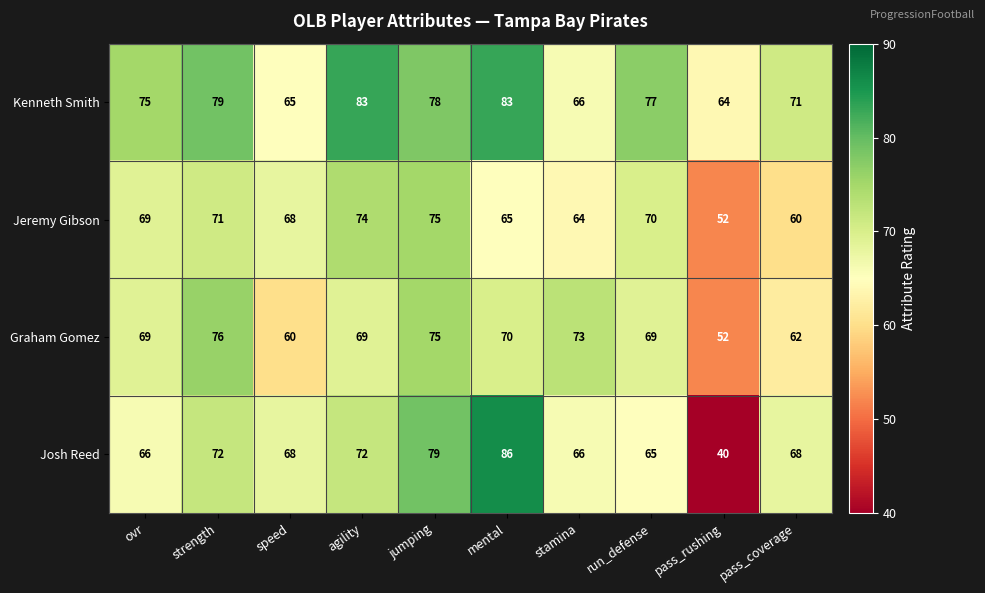

What is the smallest value displayed?

40